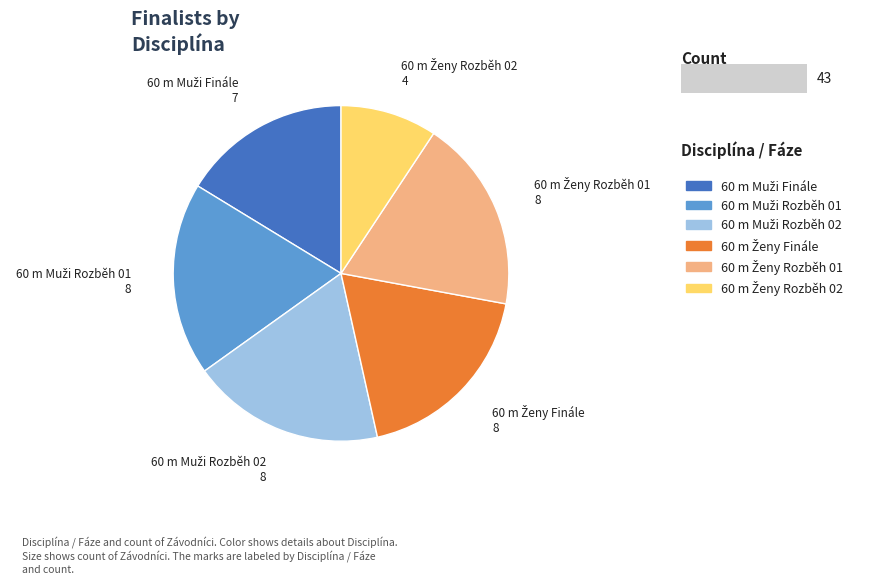

Does any single category account for the majority?

No